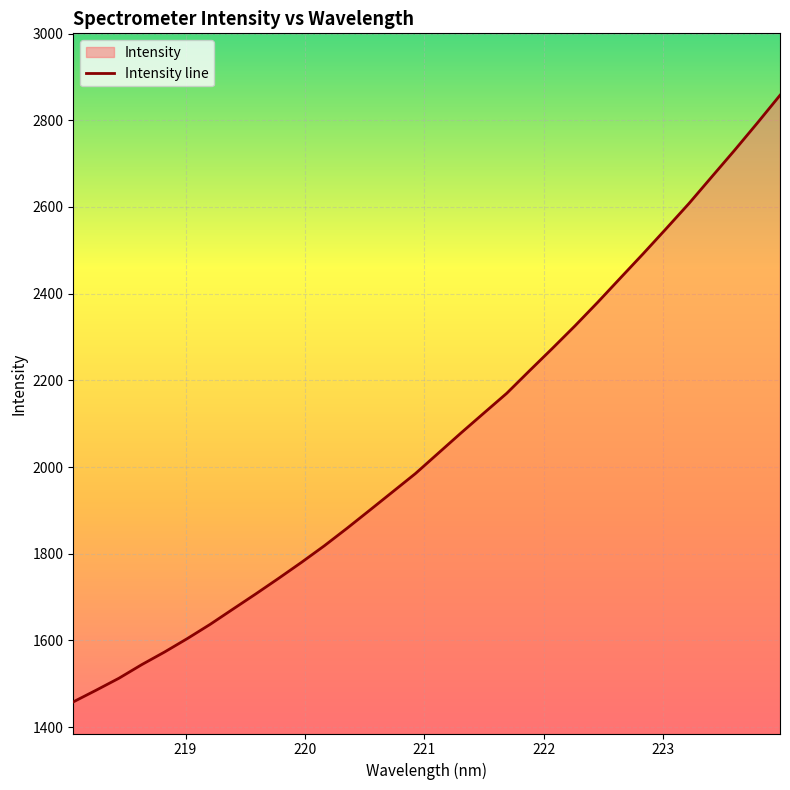

Rank the categories by value from highest to lowest.

223.9802, 223.7895, 223.5987, 223.408, 223.2172, 223.0264, 222.8355, 222.6447, 222.4538, 222.263, 222.0721, 221.8812, 221.6902, 221.4993, 221.3083, 221.1174, 220.9264, 220.7354, 220.5444, 220.3533, 220.1623, 219.9712, 219.7801, 219.589, 219.3979, 219.2067, 219.0156, 218.8244, 218.6332, 218.442, 218.2508, 218.0596